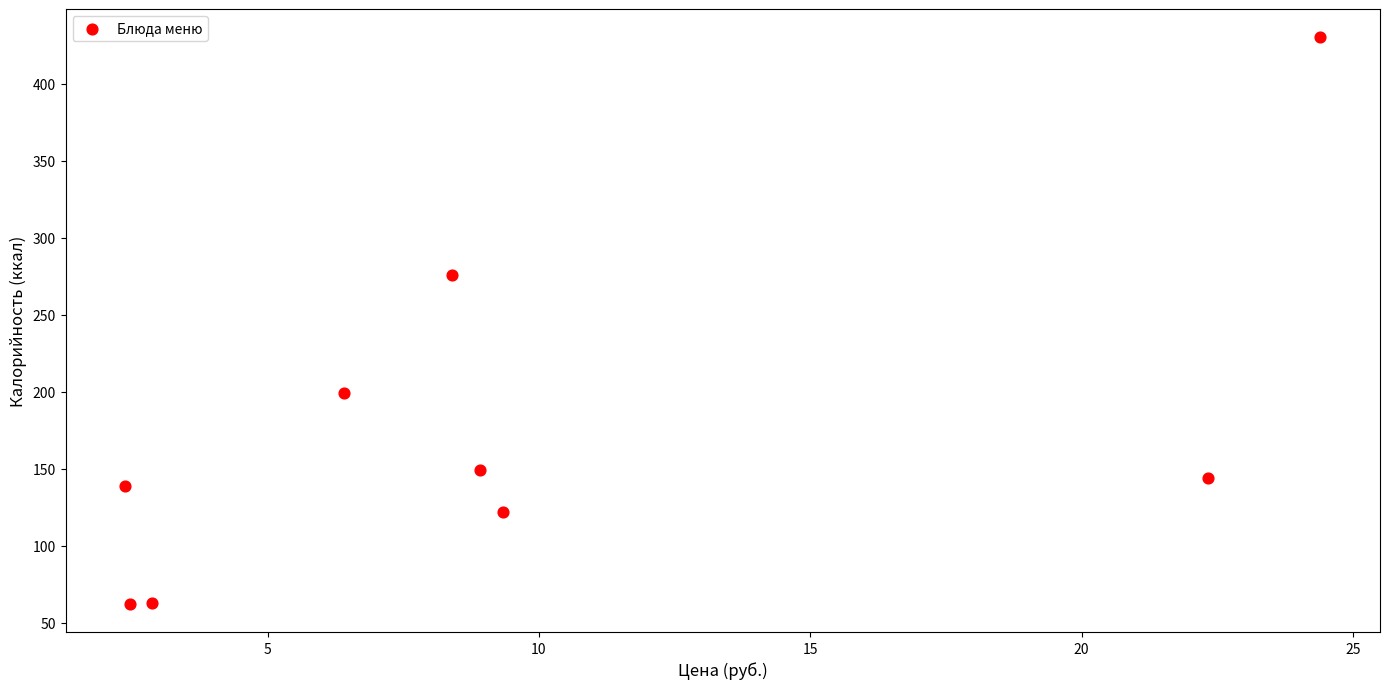

What is the range of X values (max minus min)?

22.0